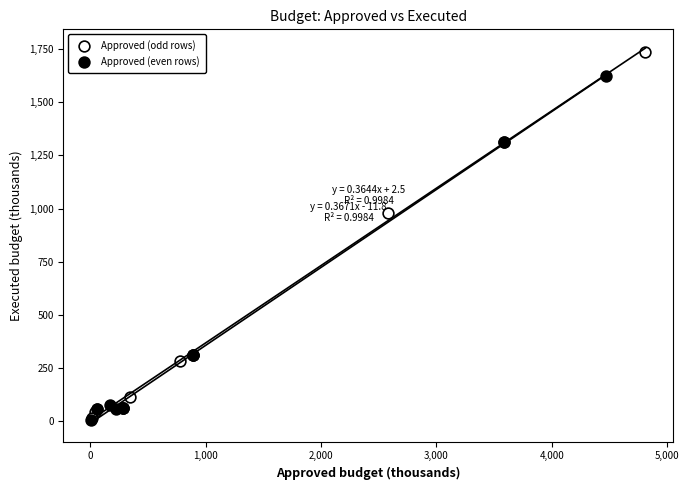

What are all the series names shown in the legend?

Approved (odd rows), Approved (even rows)